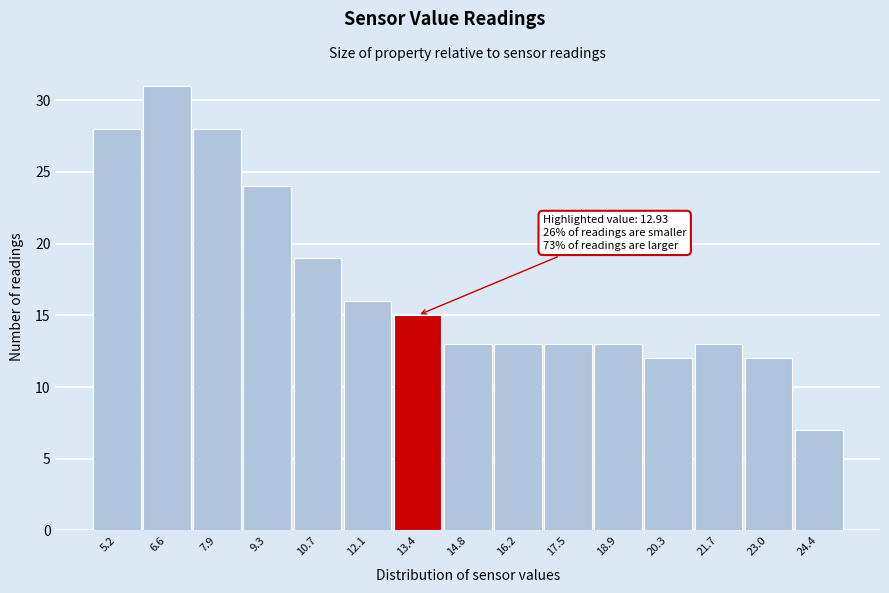

Which range on the x-axis has the tallest bar?

5.8 to 7.2